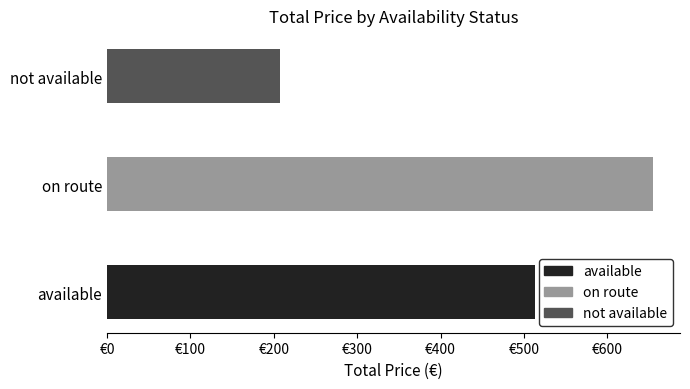

True or false: the data shows 512.9 at available.

True